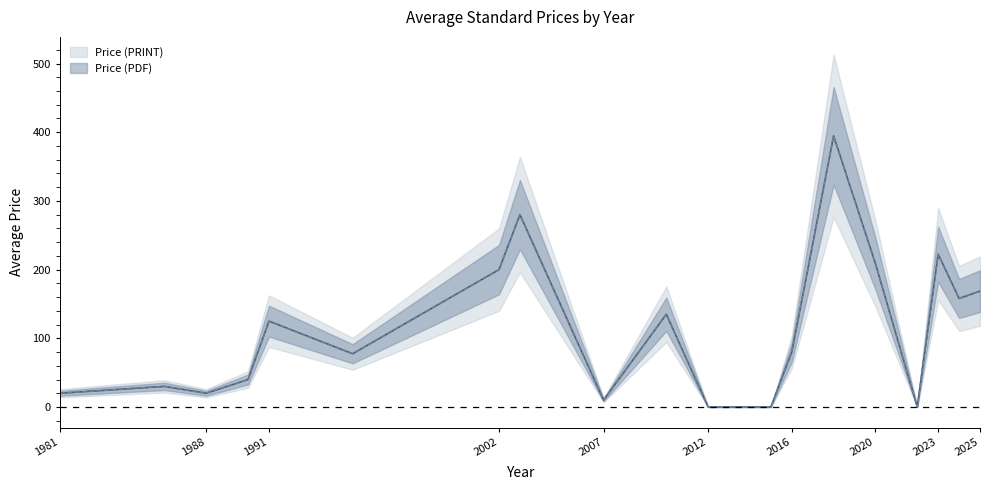

The Price (PRINT) series shows 236.9 at 2025. True or false?

False